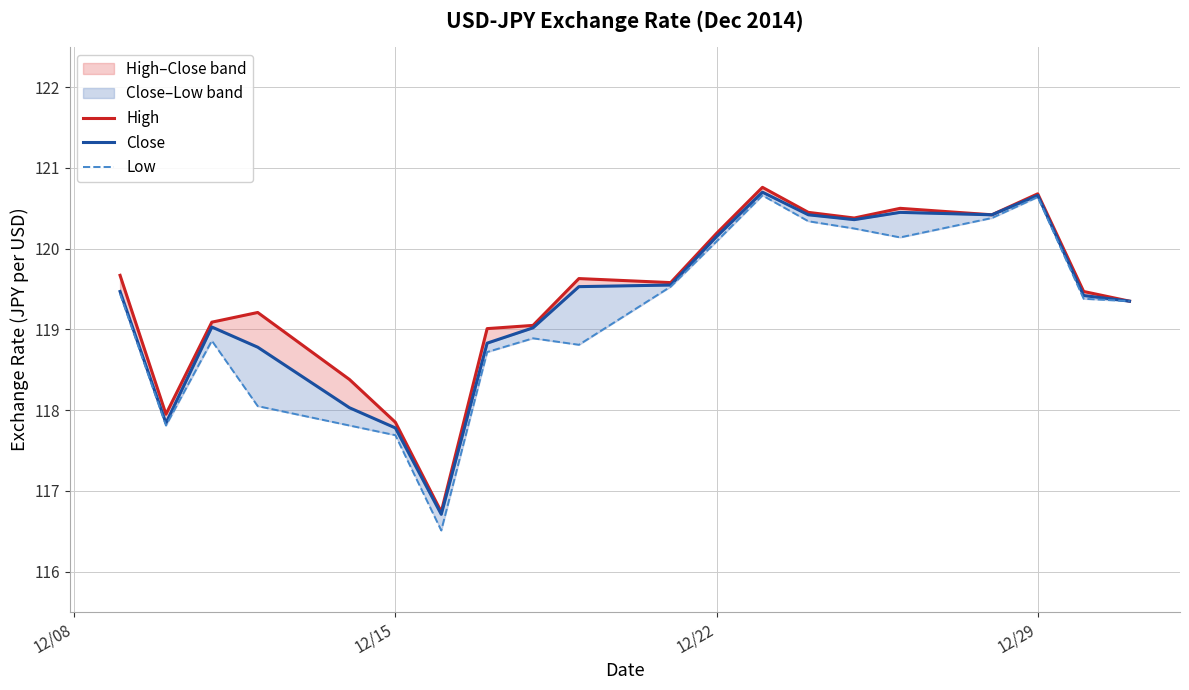

True or false: Close and Low cross at least once.

False